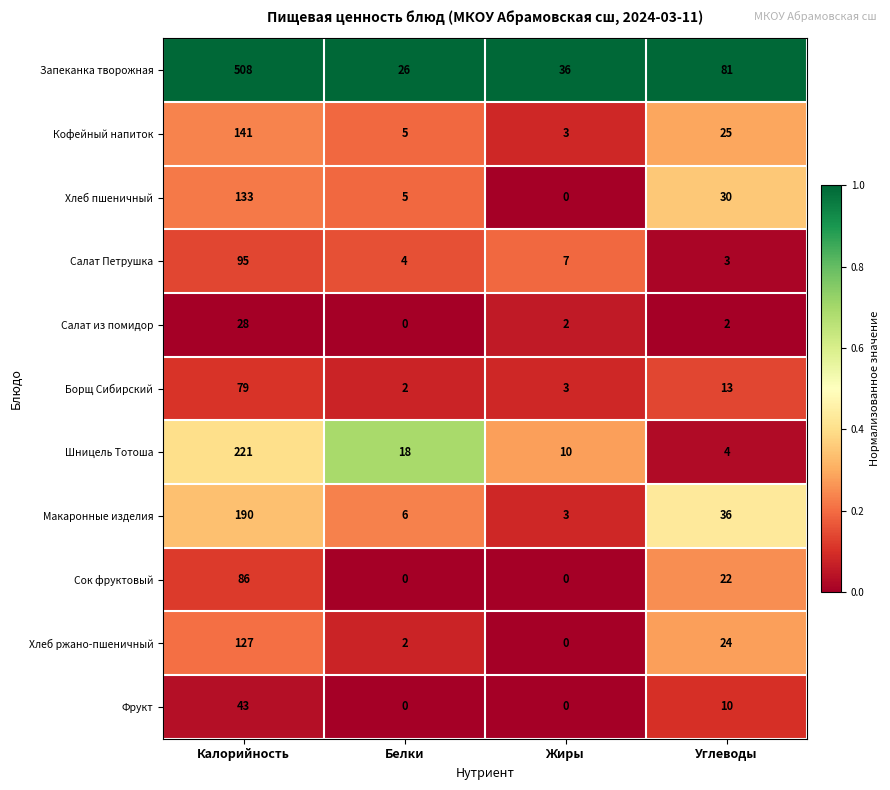

What is the total value across all series at Белки?

68